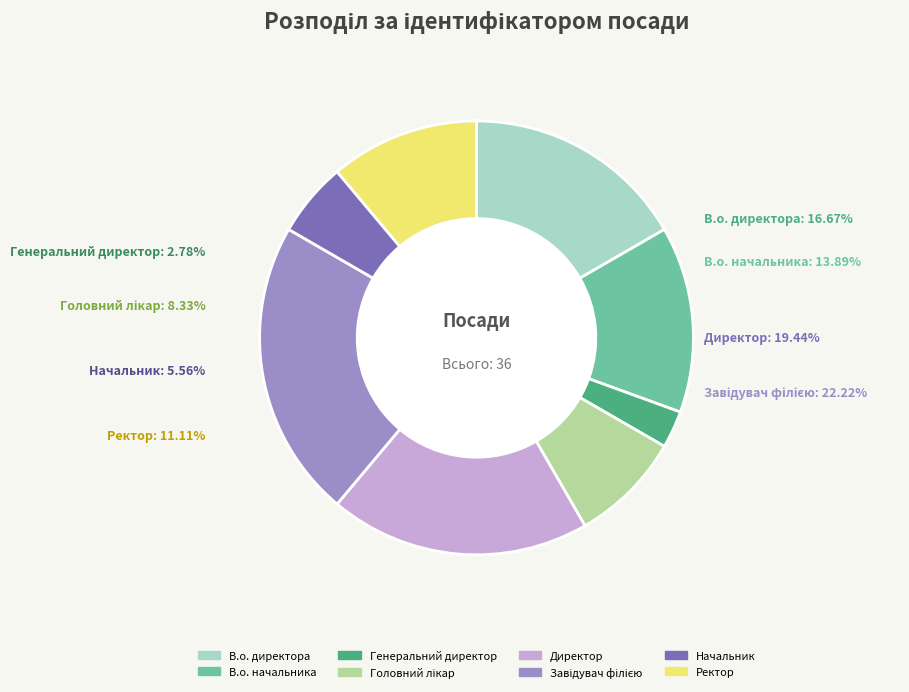

To the nearest percent, what portion does Головний лікар represent?

8%